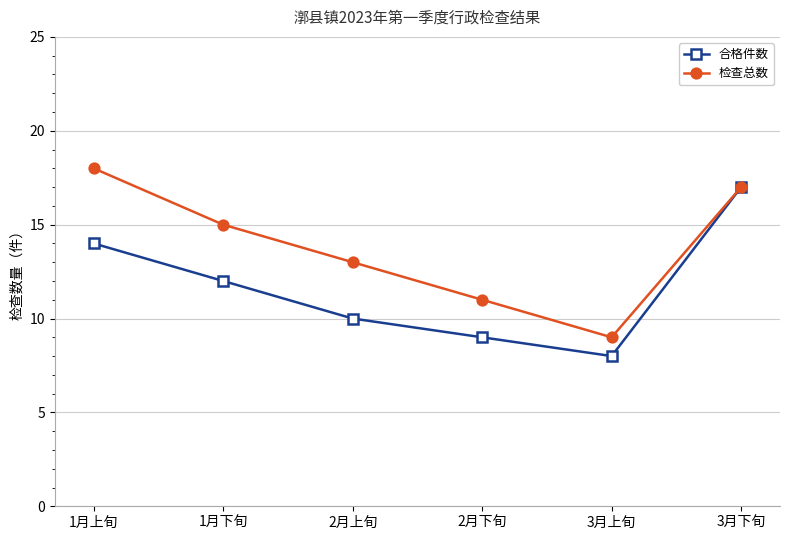

What is the approximate value of 合格件数 at 1月上旬?

14